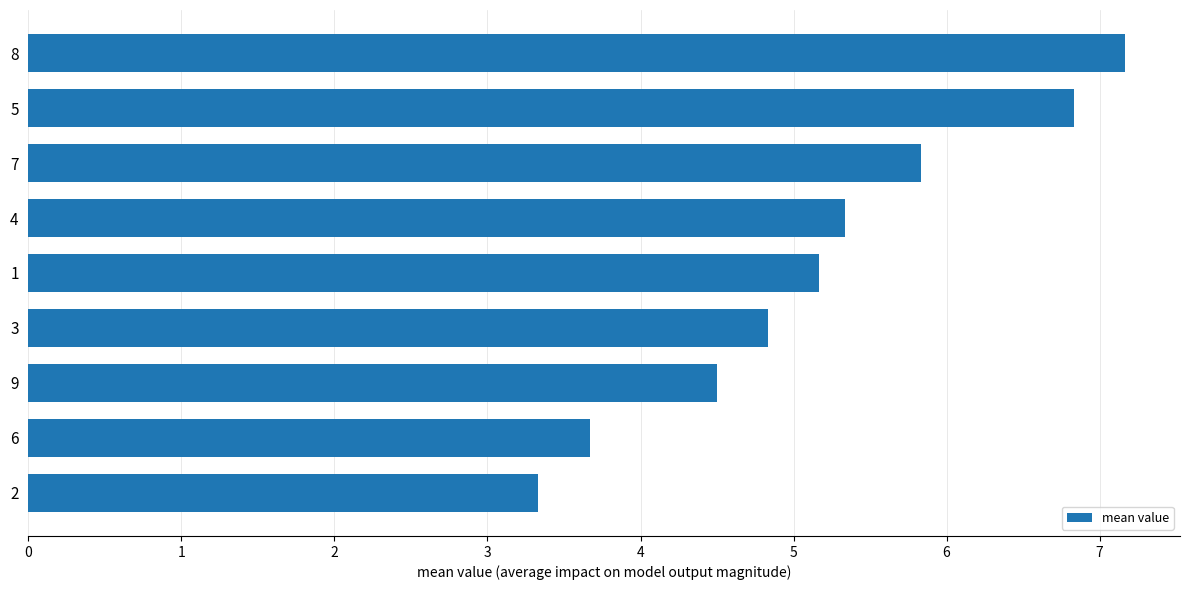

Which label corresponds to the smallest value in the chart?

2